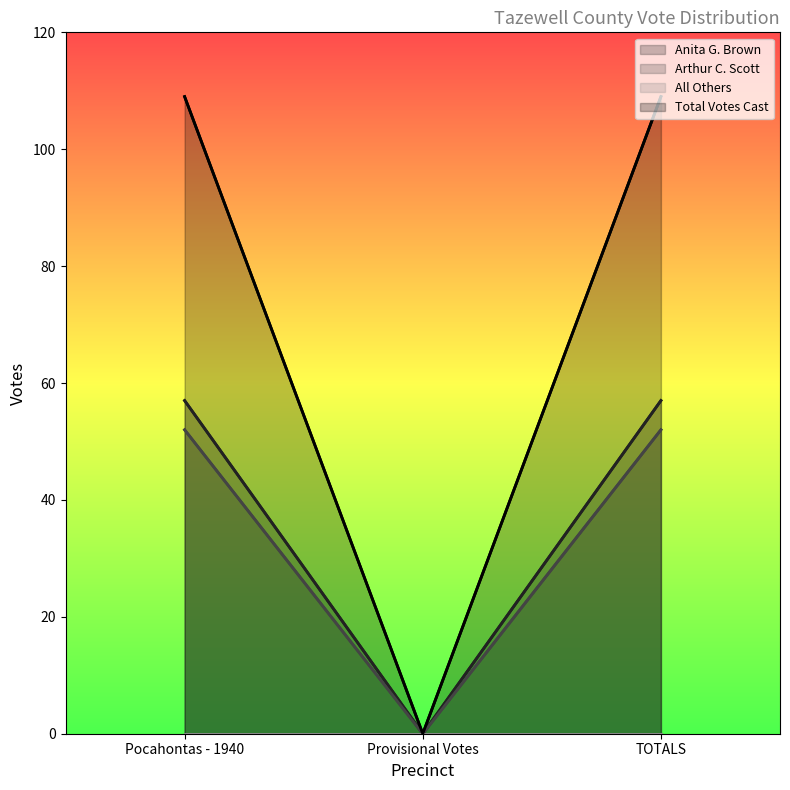

What position from the right is Pocahontas - 1940?

3